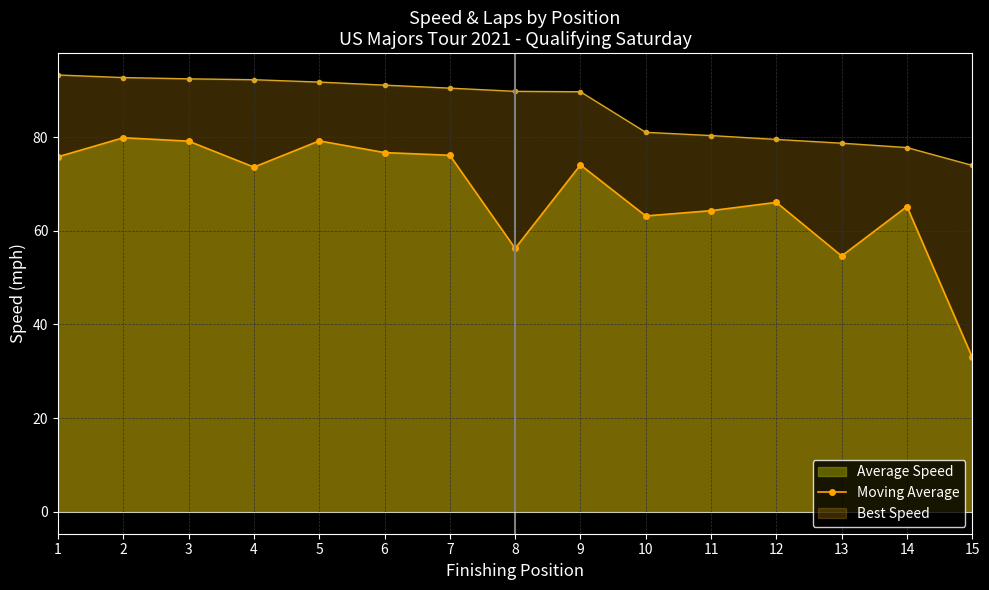

Is it true that the value at 2 is 79.9?

True